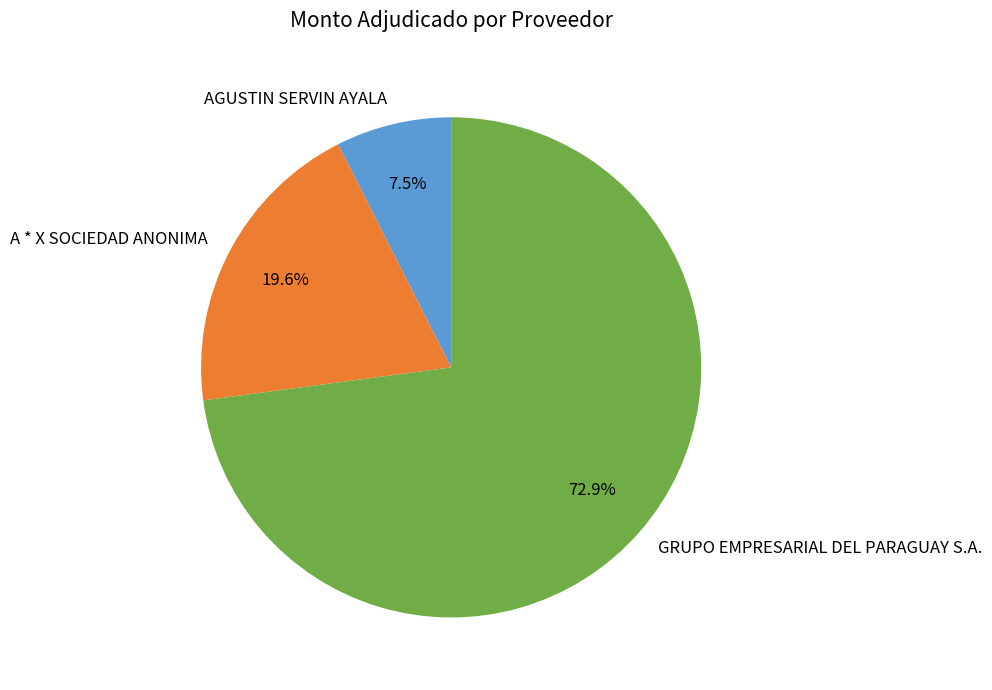

Which has a higher value, AGUSTIN SERVIN AYALA or GRUPO EMPRESARIAL DEL PARAGUAY S.A.?

GRUPO EMPRESARIAL DEL PARAGUAY S.A.